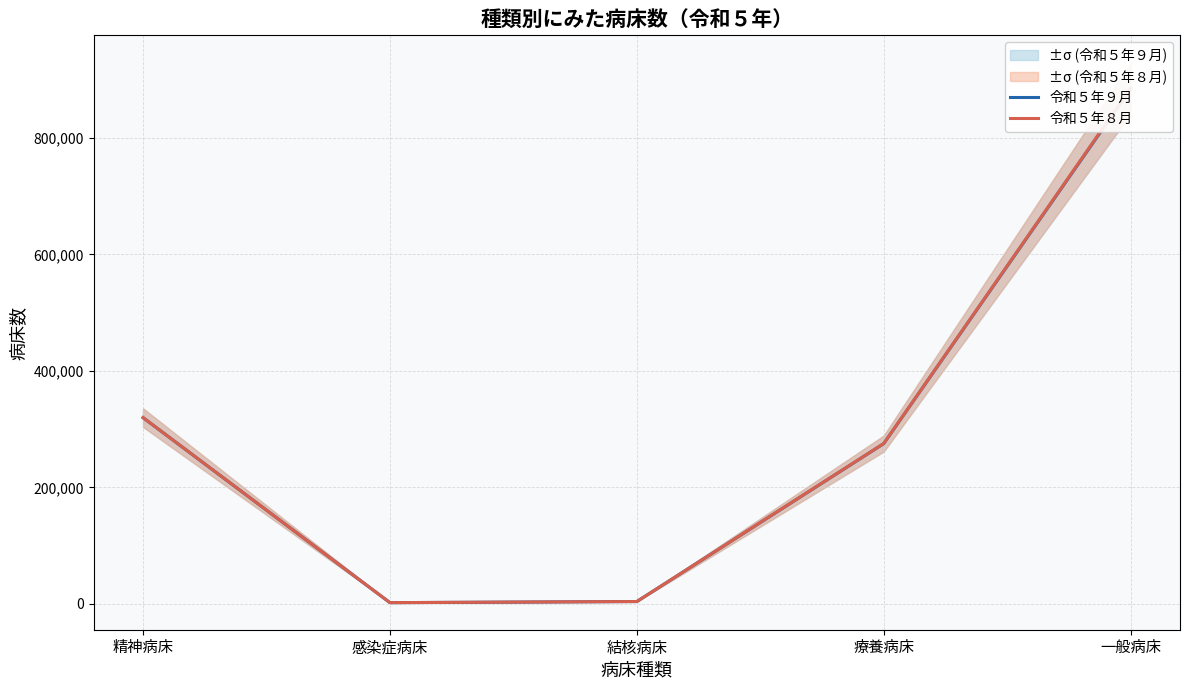

Is this an area chart (filled region under the line)?

No